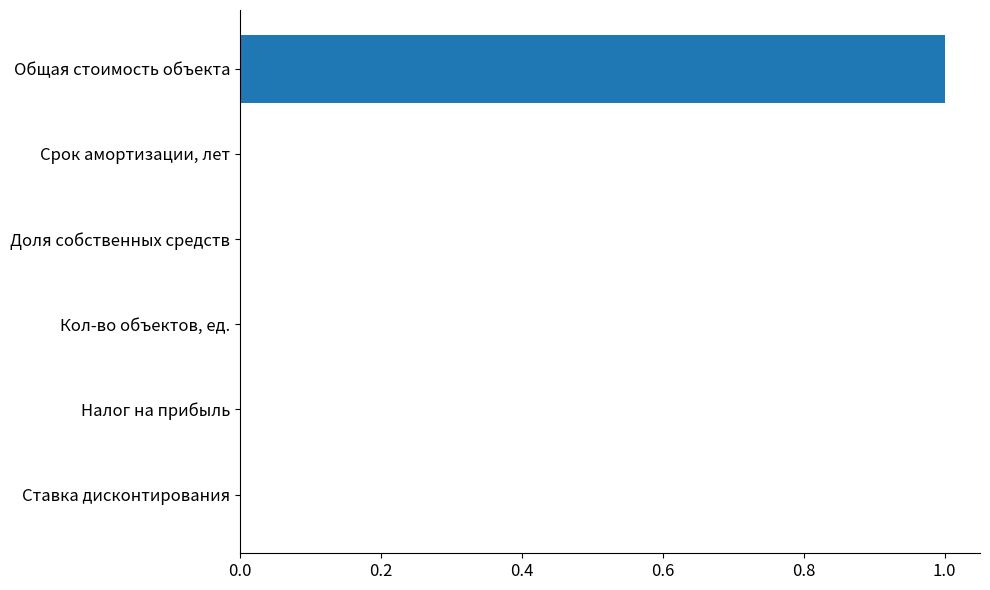

How many distinct data groups are displayed?

1